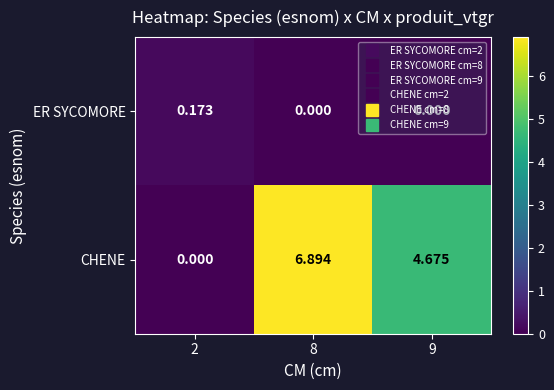

Between 2 and 9, which series saw the biggest shift?

CHENE